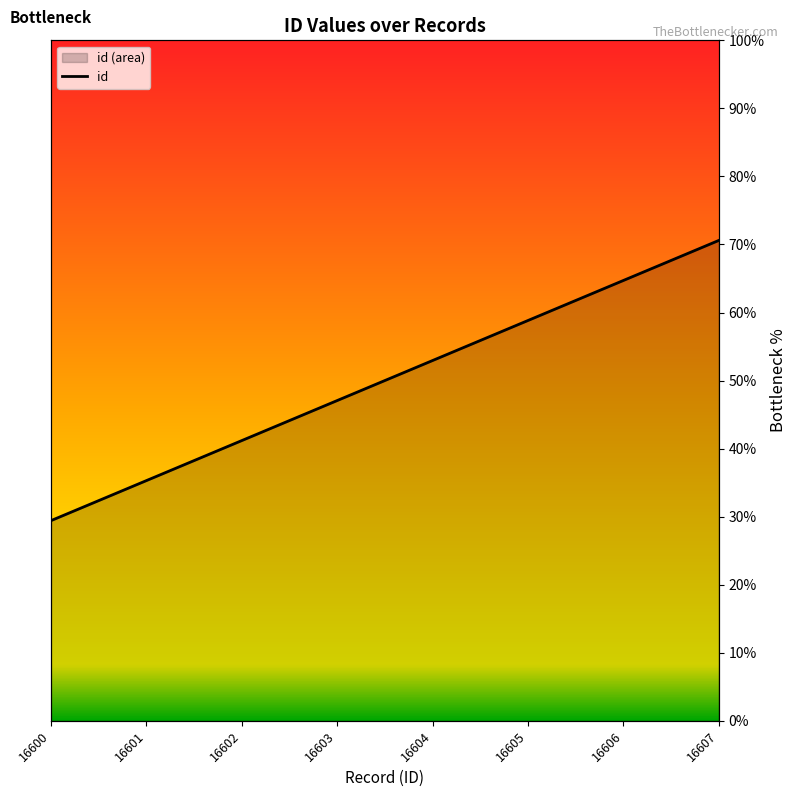

How many categories are shown in the chart?

8